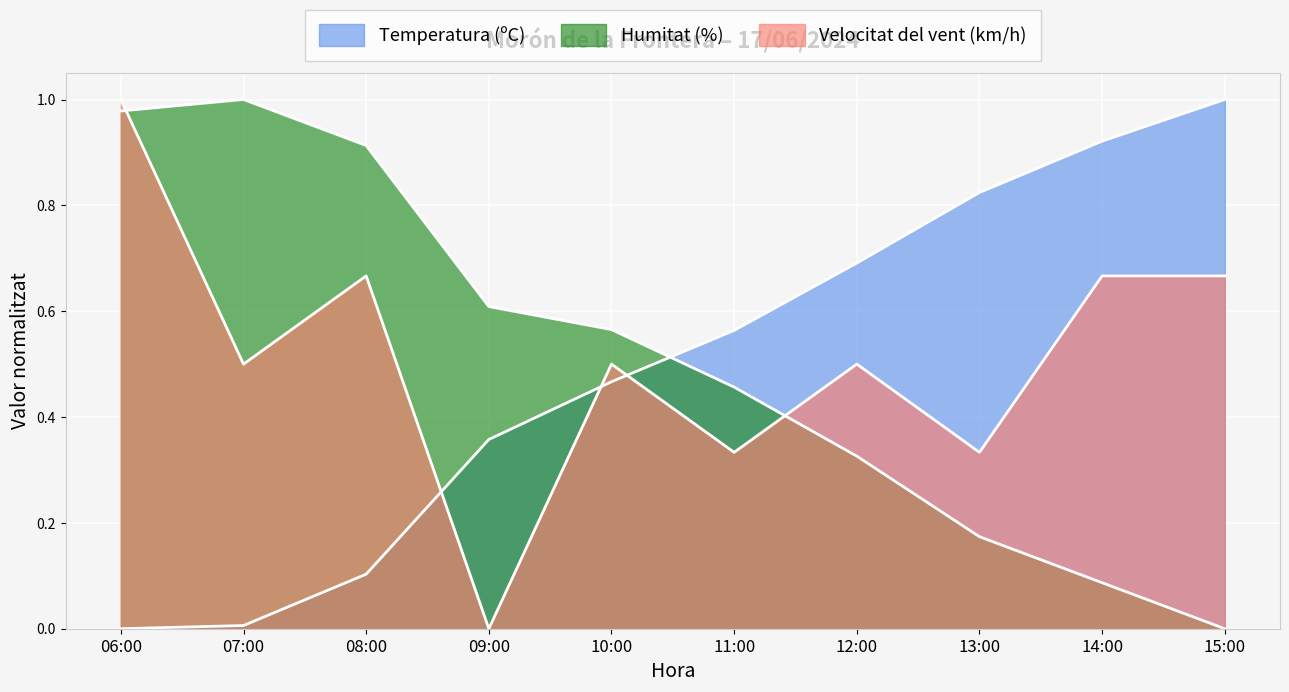

What is the difference between the second highest and second lowest values in the Humitat (%) series?

0.9